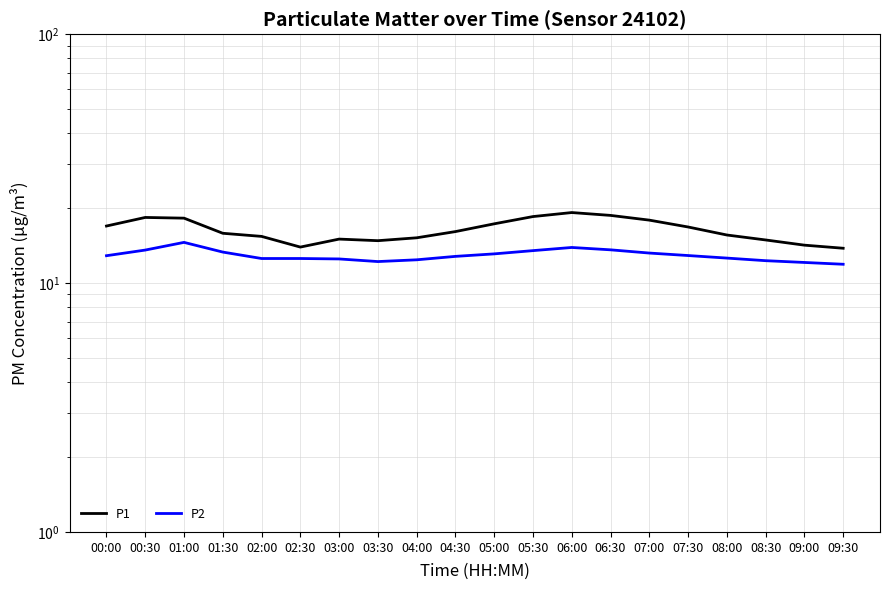

What is the sum of the P1 values at 05:00 and 06:30?

36.0